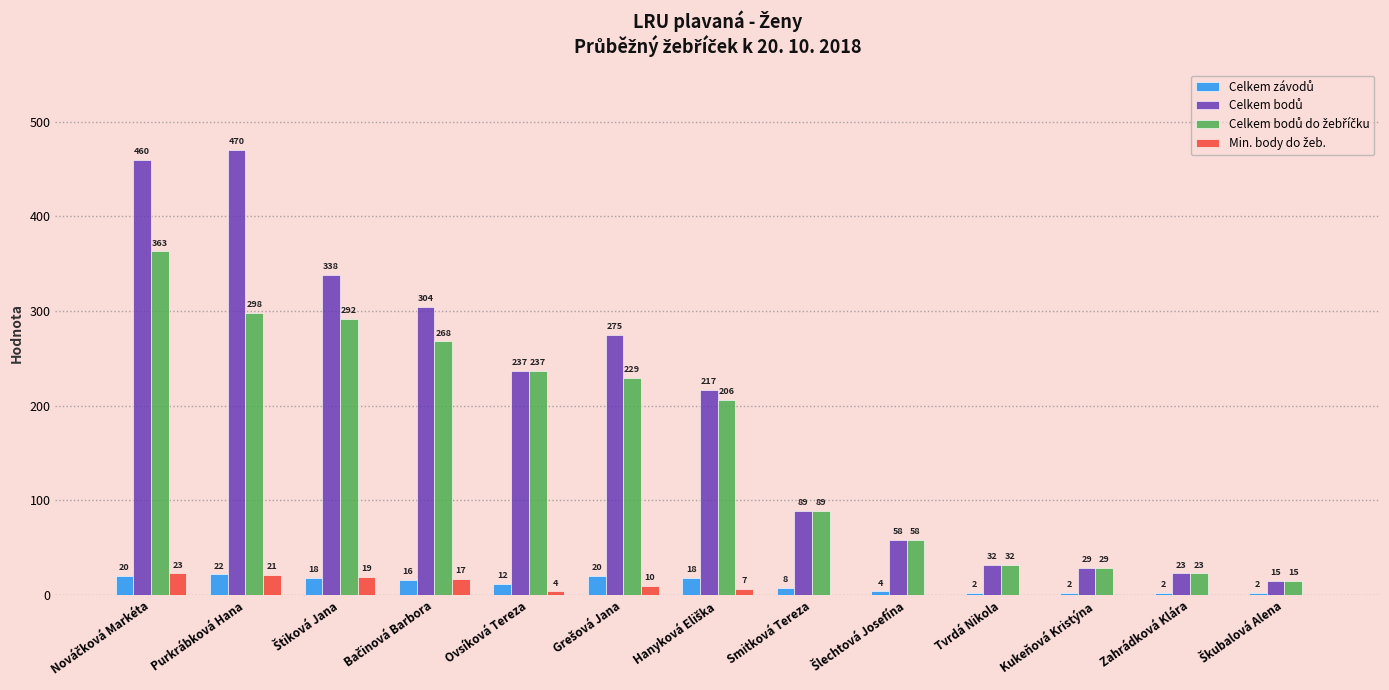

At which label is Celkem závodů closest to 12?

Ovsíková Tereza